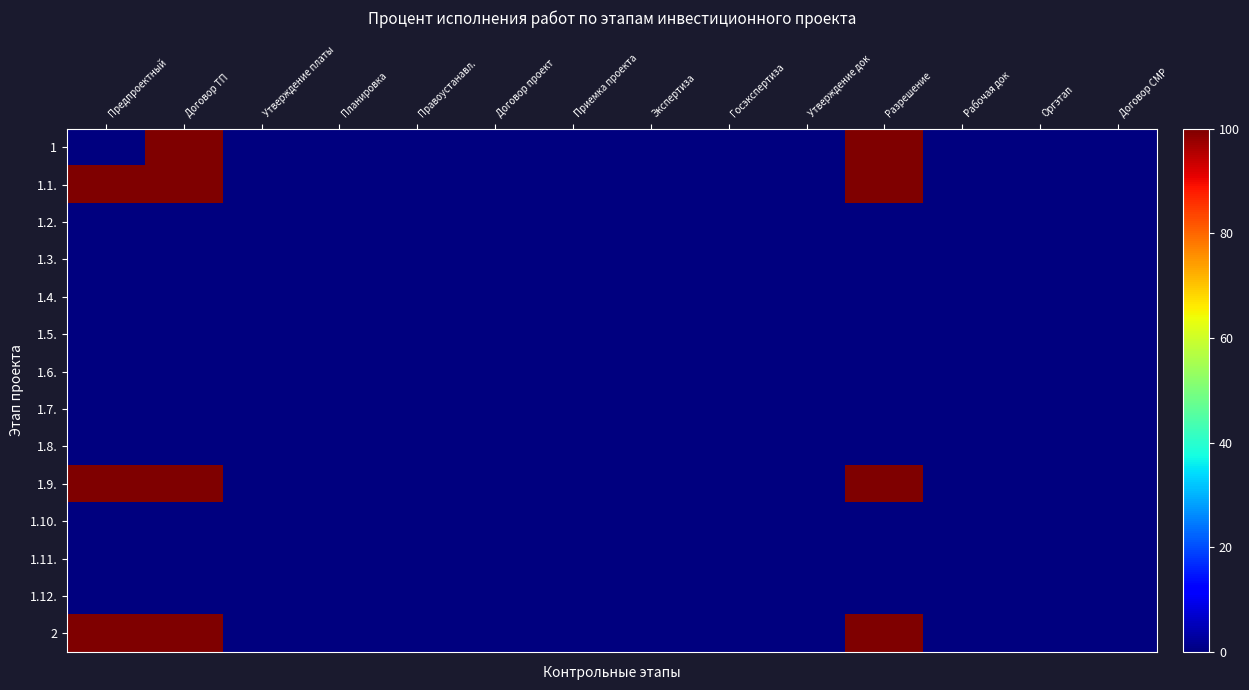

Reading left to right, list all the values displayed in this chart.

1: Предпроектный=0	Договор ТП=100	Утверждение платы=0	Планировка=0	Правоустанавл.=0	Договор проект=0	Приемка проекта=0	Экспертиза=0	Госэкспертиза=0	Утверждение док=0	Разрешение=100	Рабочая док=0	Оргэтап=0	Договор СМР=0
1.1.: Предпроектный=100	Договор ТП=100	Утверждение платы=0	Планировка=0	Правоустанавл.=0	Договор проект=0	Приемка проекта=0	Экспертиза=0	Госэкспертиза=0	Утверждение док=0	Разрешение=100	Рабочая док=0	Оргэтап=0	Договор СМР=0
1.2.: Предпроектный=0	Договор ТП=0	Утверждение платы=0	Планировка=0	Правоустанавл.=0	Договор проект=0	Приемка проекта=0	Экспертиза=0	Госэкспертиза=0	Утверждение док=0	Разрешение=0	Рабочая док=0	Оргэтап=0	Договор СМР=0
1.3.: Предпроектный=0	Договор ТП=0	Утверждение платы=0	Планировка=0	Правоустанавл.=0	Договор проект=0	Приемка проекта=0	Экспертиза=0	Госэкспертиза=0	Утверждение док=0	Разрешение=0	Рабочая док=0	Оргэтап=0	Договор СМР=0
1.4.: Предпроектный=0	Договор ТП=0	Утверждение платы=0	Планировка=0	Правоустанавл.=0	Договор проект=0	Приемка проекта=0	Экспертиза=0	Госэкспертиза=0	Утверждение док=0	Разрешение=0	Рабочая док=0	Оргэтап=0	Договор СМР=0
1.5.: Предпроектный=0	Договор ТП=0	Утверждение платы=0	Планировка=0	Правоустанавл.=0	Договор проект=0	Приемка проекта=0	Экспертиза=0	Госэкспертиза=0	Утверждение док=0	Разрешение=0	Рабочая док=0	Оргэтап=0	Договор СМР=0
1.6.: Предпроектный=0	Договор ТП=0	Утверждение платы=0	Планировка=0	Правоустанавл.=0	Договор проект=0	Приемка проекта=0	Экспертиза=0	Госэкспертиза=0	Утверждение док=0	Разрешение=0	Рабочая док=0	Оргэтап=0	Договор СМР=0
1.7.: Предпроектный=0	Договор ТП=0	Утверждение платы=0	Планировка=0	Правоустанавл.=0	Договор проект=0	Приемка проекта=0	Экспертиза=0	Госэкспертиза=0	Утверждение док=0	Разрешение=0	Рабочая док=0	Оргэтап=0	Договор СМР=0
1.8.: Предпроектный=0	Договор ТП=0	Утверждение платы=0	Планировка=0	Правоустанавл.=0	Договор проект=0	Приемка проекта=0	Экспертиза=0	Госэкспертиза=0	Утверждение док=0	Разрешение=0	Рабочая док=0	Оргэтап=0	Договор СМР=0
1.9.: Предпроектный=100	Договор ТП=100	Утверждение платы=0	Планировка=0	Правоустанавл.=0	Договор проект=0	Приемка проекта=0	Экспертиза=0	Госэкспертиза=0	Утверждение док=0	Разрешение=100	Рабочая док=0	Оргэтап=0	Договор СМР=0
1.10.: Предпроектный=0	Договор ТП=0	Утверждение платы=0	Планировка=0	Правоустанавл.=0	Договор проект=0	Приемка проекта=0	Экспертиза=0	Госэкспертиза=0	Утверждение док=0	Разрешение=0	Рабочая док=0	Оргэтап=0	Договор СМР=0
1.11.: Предпроектный=0	Договор ТП=0	Утверждение платы=0	Планировка=0	Правоустанавл.=0	Договор проект=0	Приемка проекта=0	Экспертиза=0	Госэкспертиза=0	Утверждение док=0	Разрешение=0	Рабочая док=0	Оргэтап=0	Договор СМР=0
1.12.: Предпроектный=0	Договор ТП=0	Утверждение платы=0	Планировка=0	Правоустанавл.=0	Договор проект=0	Приемка проекта=0	Экспертиза=0	Госэкспертиза=0	Утверждение док=0	Разрешение=0	Рабочая док=0	Оргэтап=0	Договор СМР=0
2: Предпроектный=100	Договор ТП=100	Утверждение платы=0	Планировка=0	Правоустанавл.=0	Договор проект=0	Приемка проекта=0	Экспертиза=0	Госэкспертиза=0	Утверждение док=0	Разрешение=100	Рабочая док=0	Оргэтап=0	Договор СМР=0